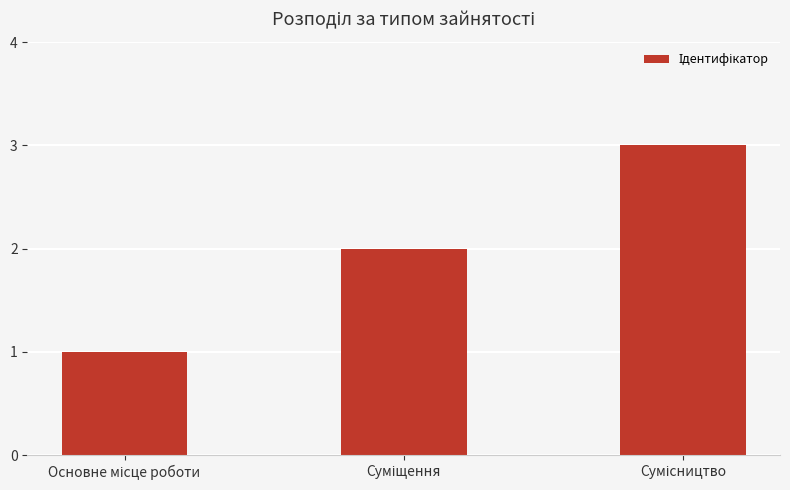

What is the sum of all values?

6